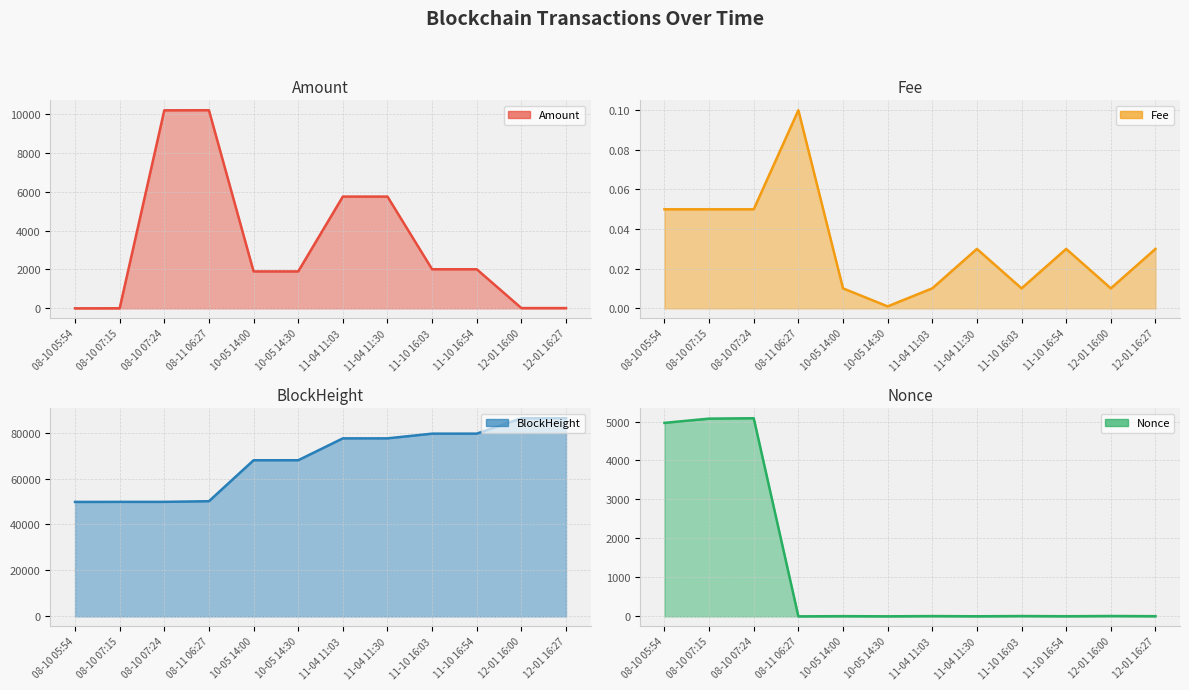

True or false: Nonce line and Amount line cross at least once.

True